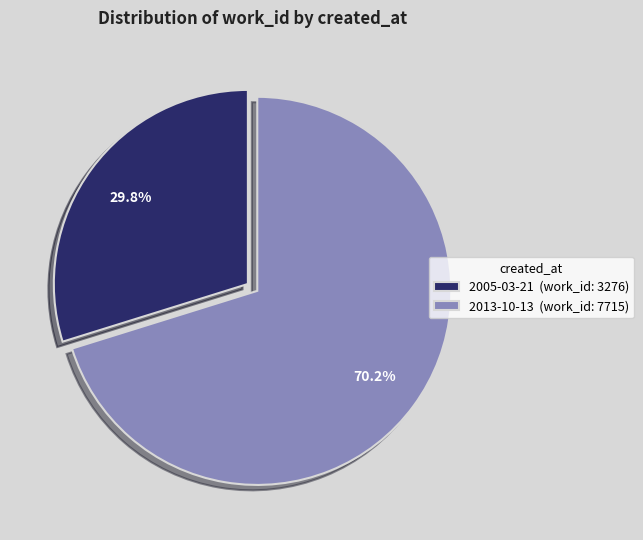

Count the number of slices in the pie.

2